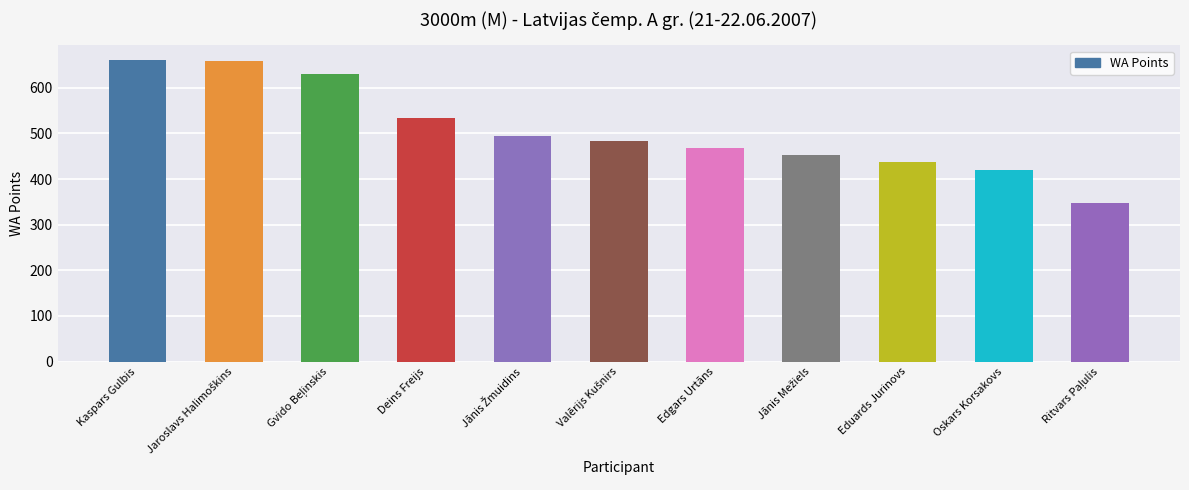

What is the smallest value displayed?

348